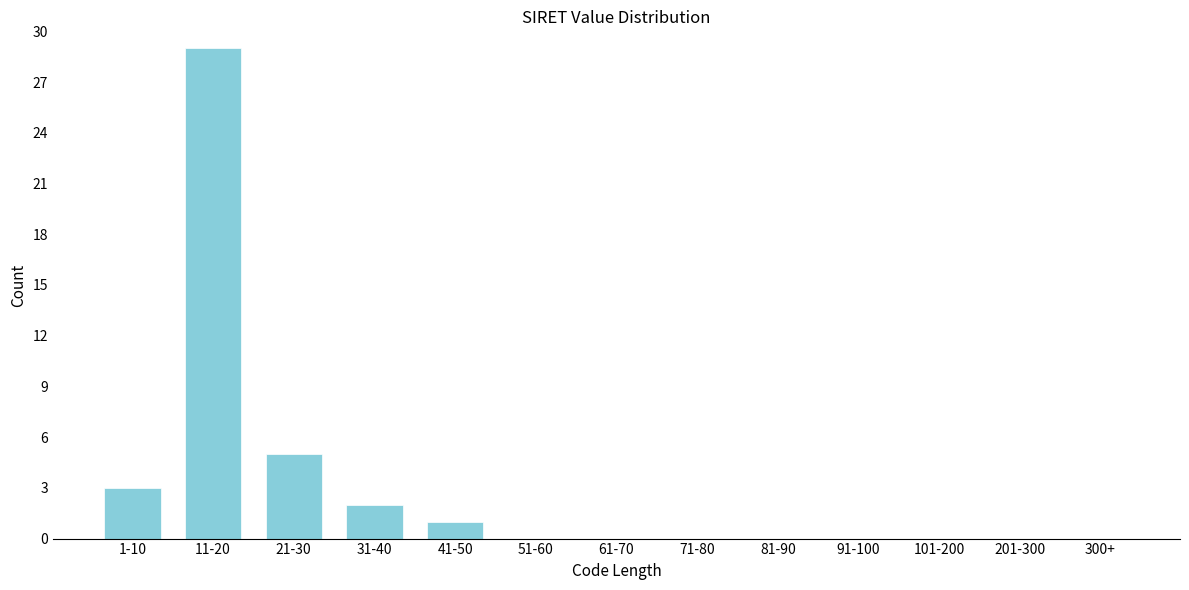

Reading left to right, extract all data points from this chart.

1-10=3	11-20=29	21-30=5	31-40=2	41-50=1	51-60=0	61-70=0	71-80=0	81-90=0	91-100=0	101-200=0	201-300=0	300+=0